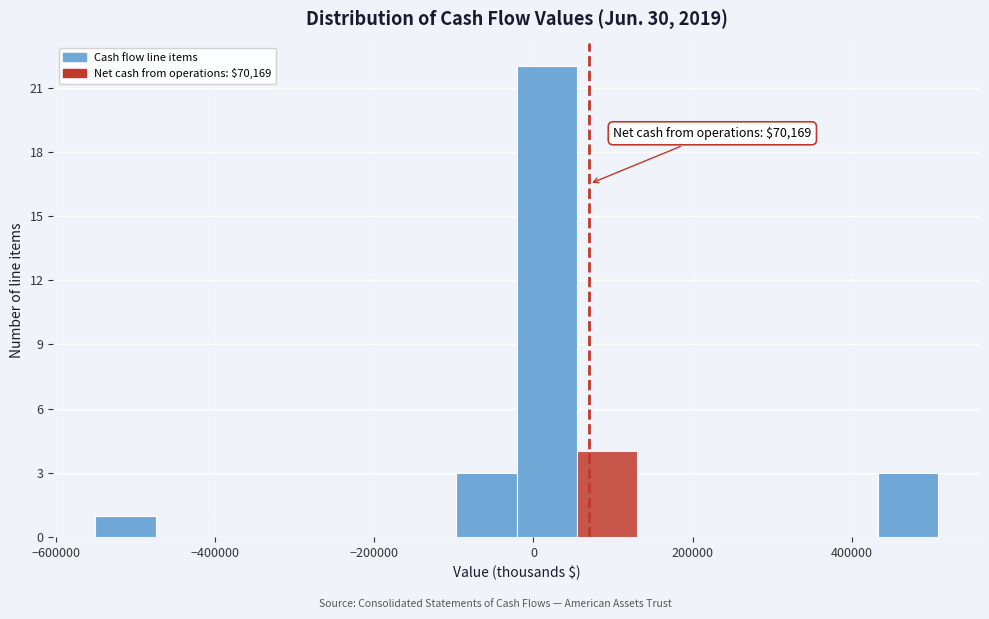

Read against the x-axis, roughly where is the centre of the tallest bar?

20000